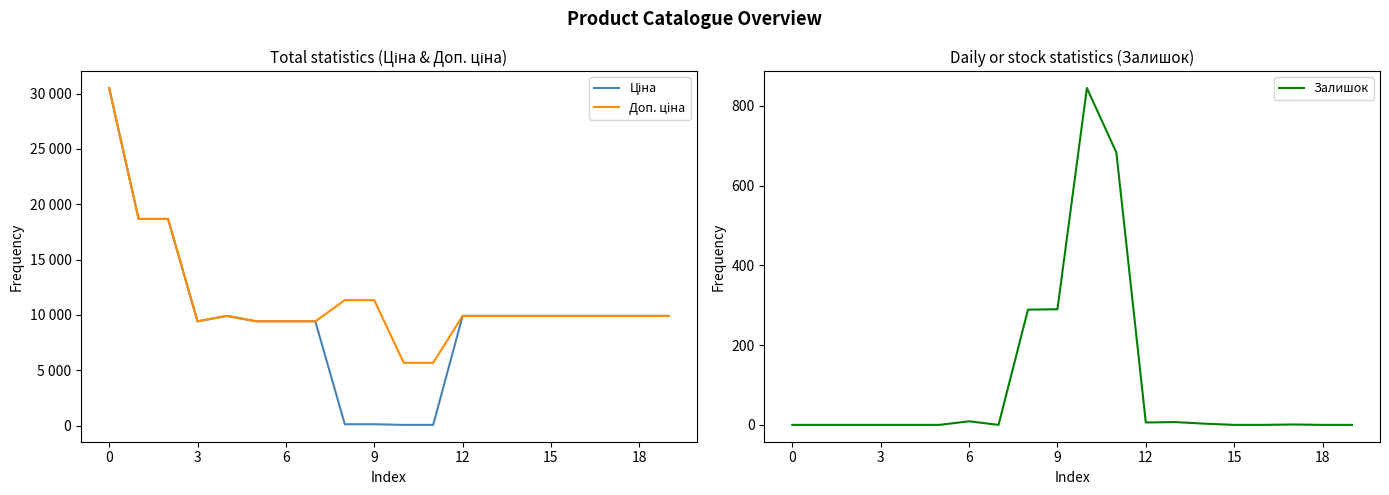

The value of Залишок at 18 is 0. True or false?

True